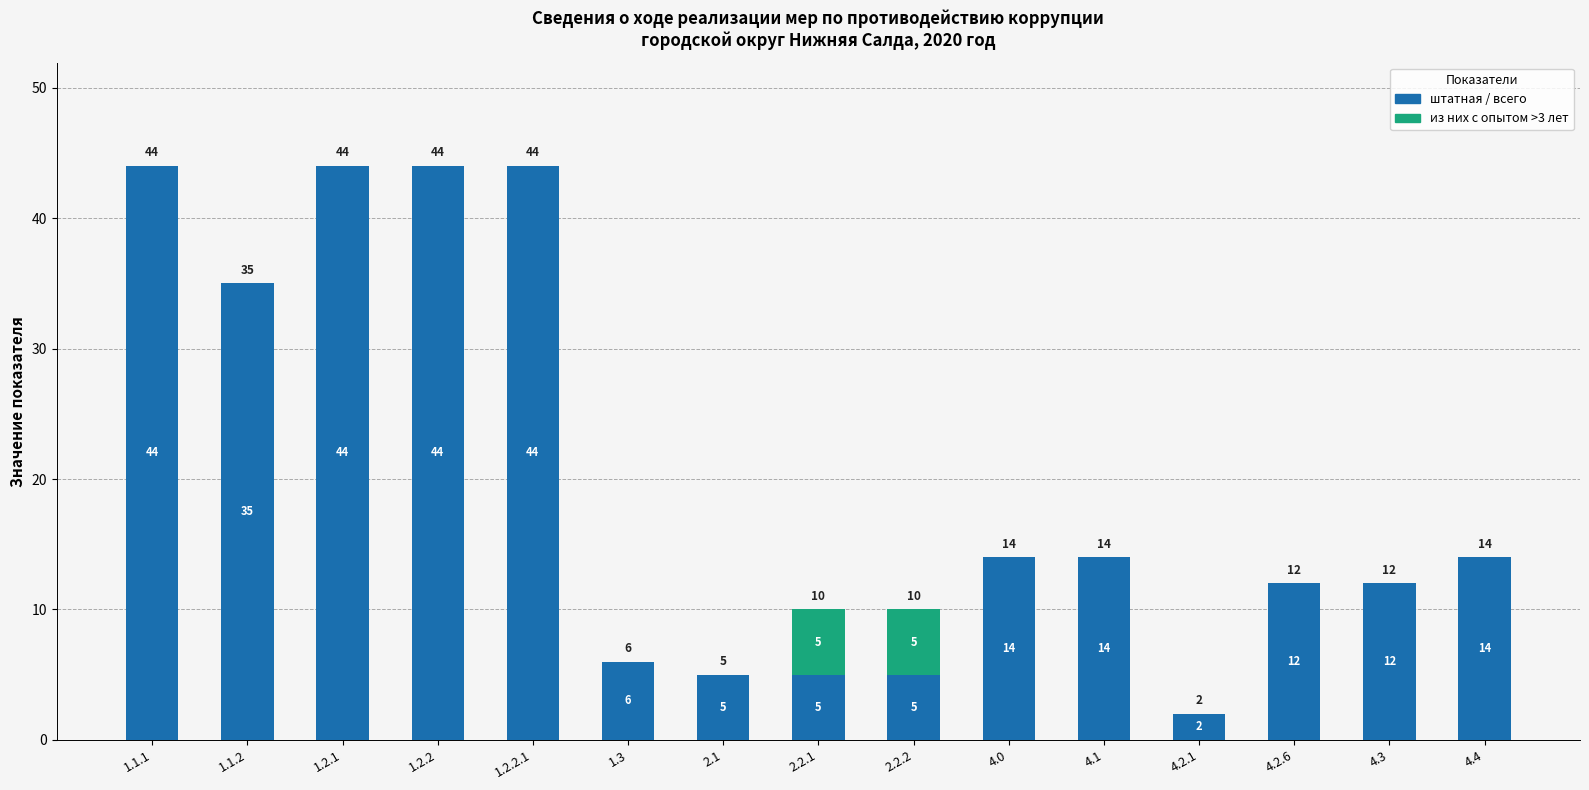

The value of штатная / всего at 4.4 is 22. True or false?

False